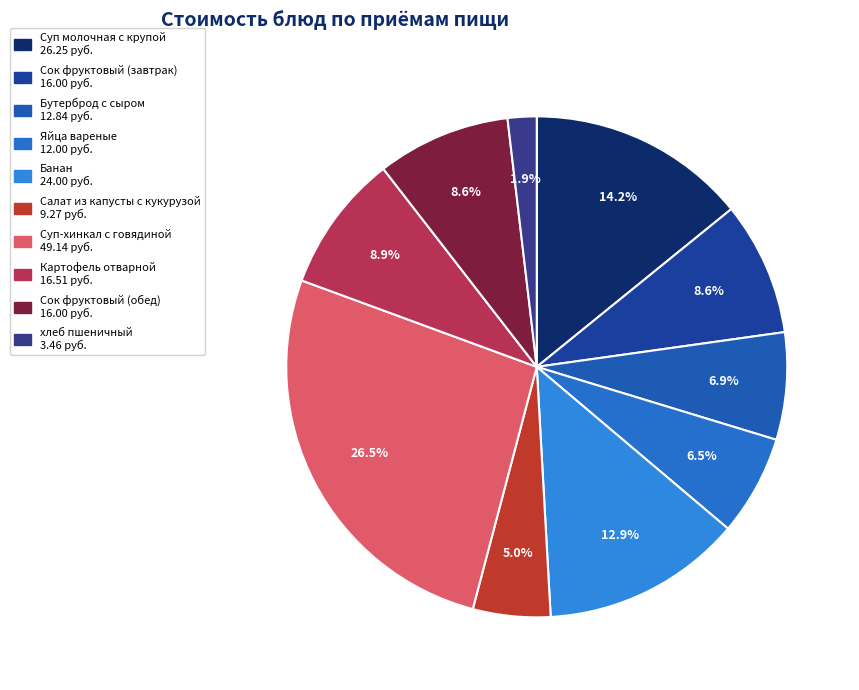

True or false: Бутерброд с сыром accounts for 1% of the total.

False